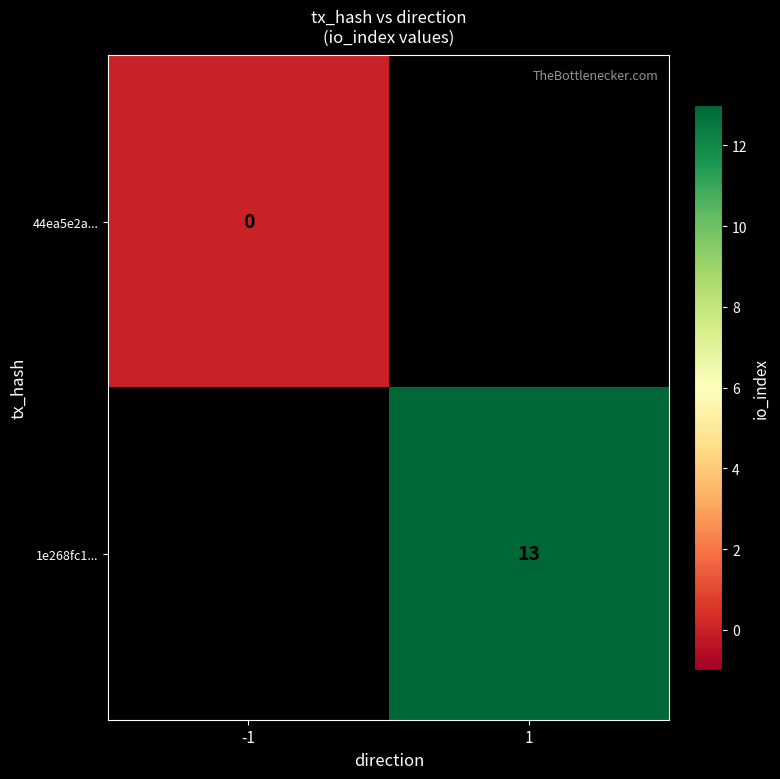

Is it true that 1e268fc1... equals 13 at 1?

True